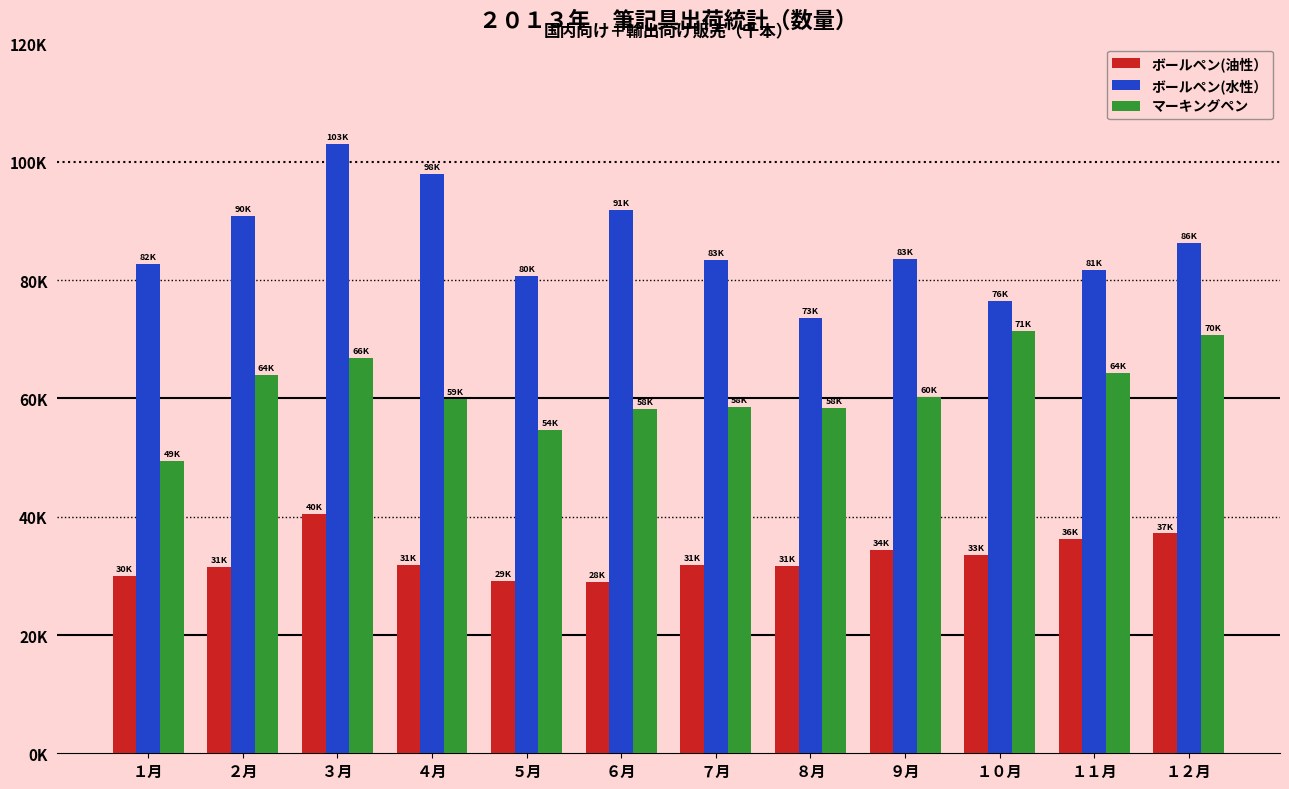

Does the chart contain stacked bars?

No